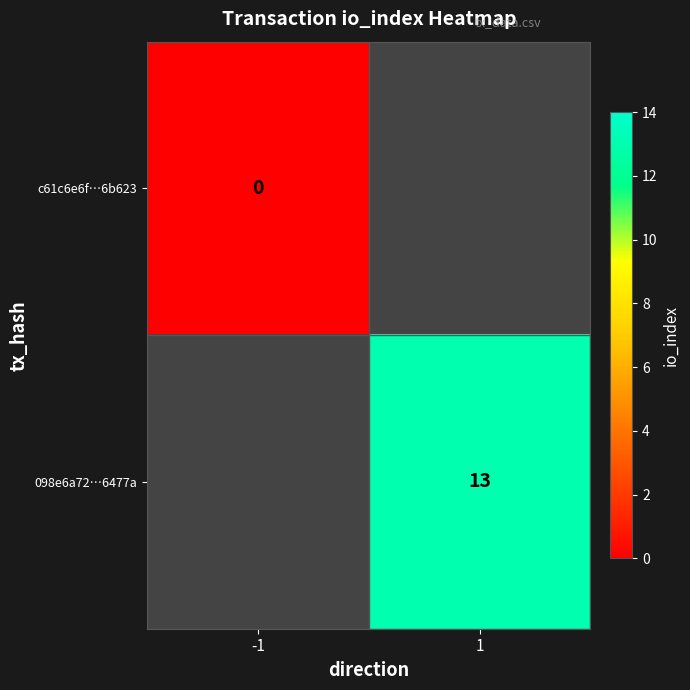

The value of 098e6a72…6477a at 1 is 13. True or false?

True